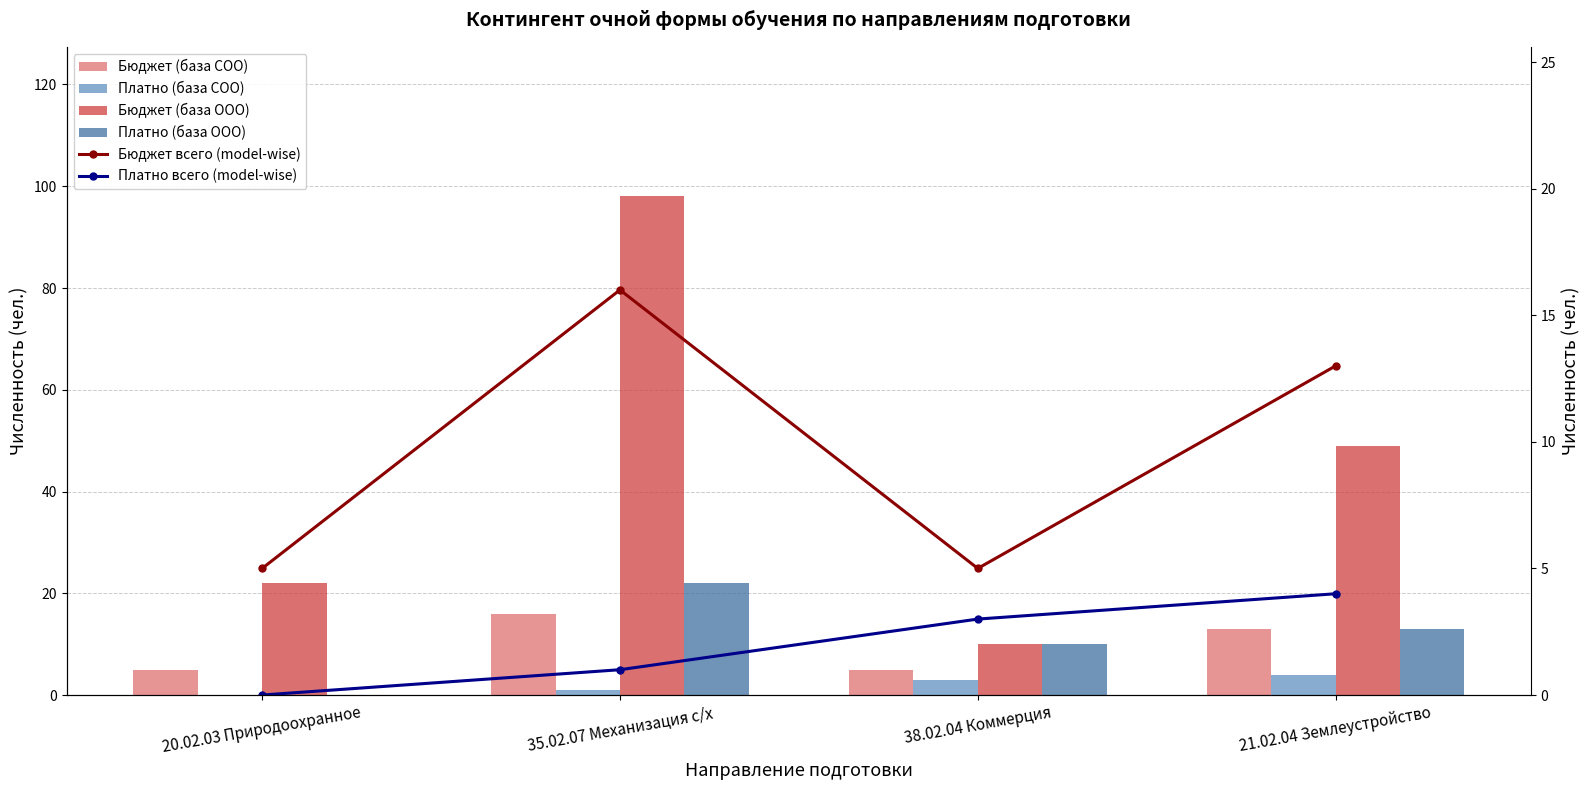

Is it true that Бюджет (база ООО) equals 18 at 38.02.04 Коммерция?

False